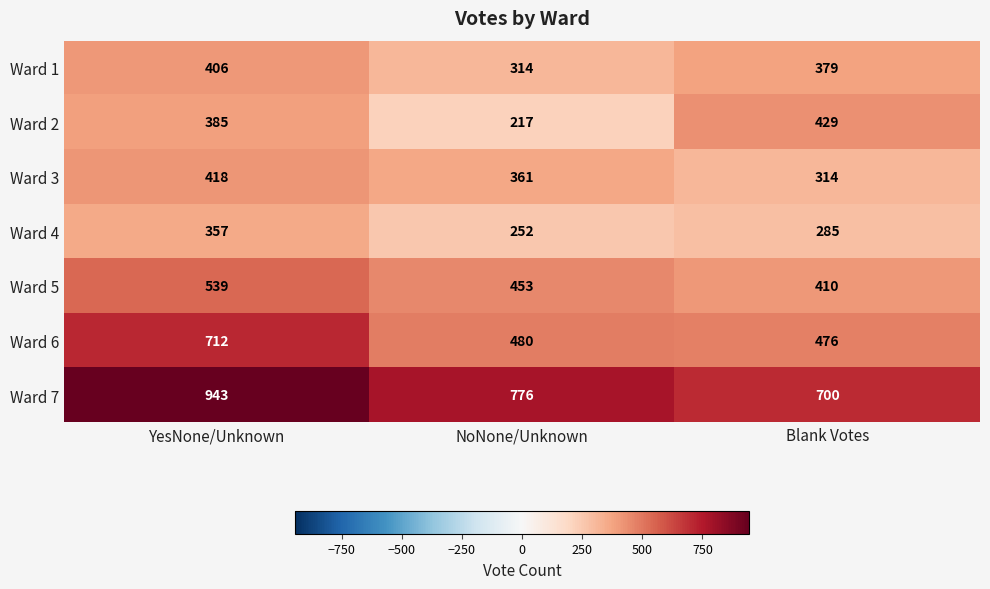

What is the sum of all Ward 7 values?

2419